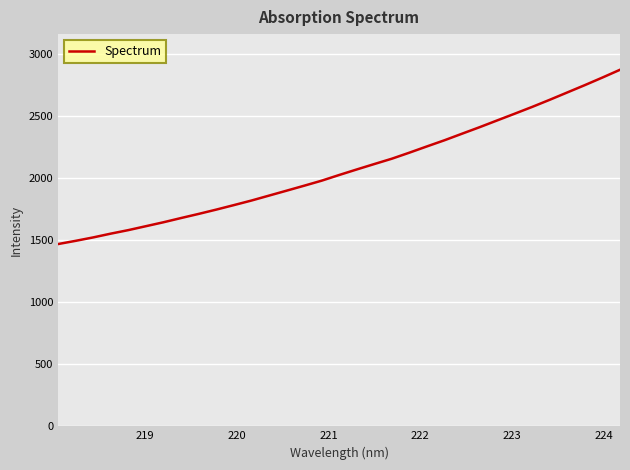

What is the maximum value shown in the chart?

2870.6